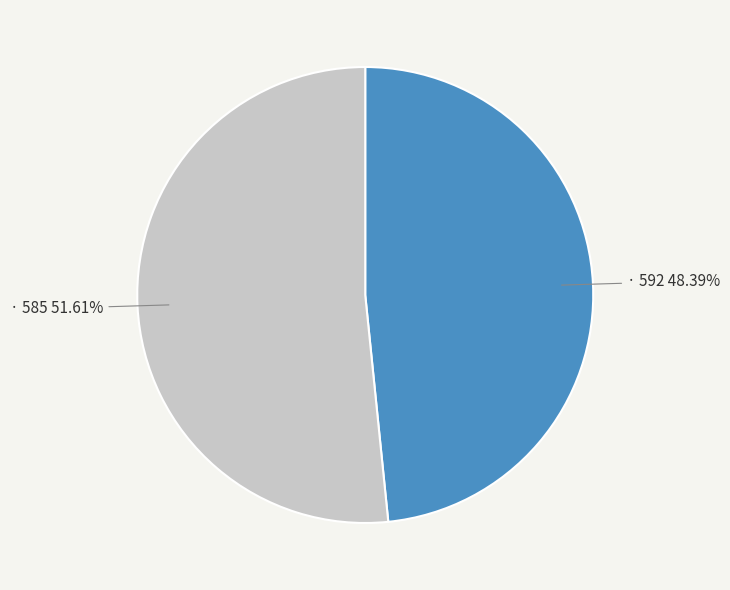

Is there any slice that represents more than half of the pie?

Yes